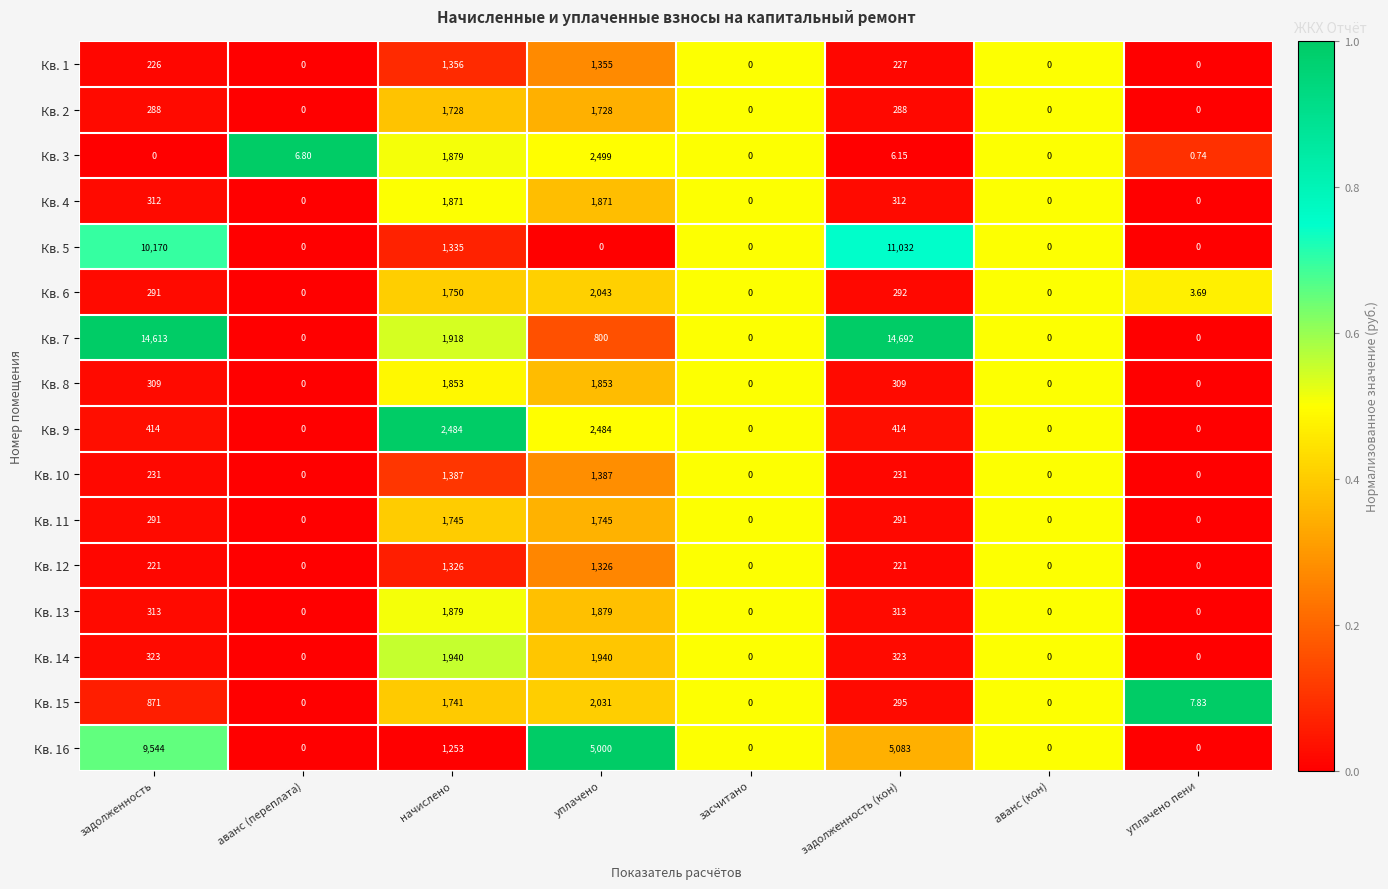

Which category has the highest value in the Кв. 5 series?

задолженность (кон)